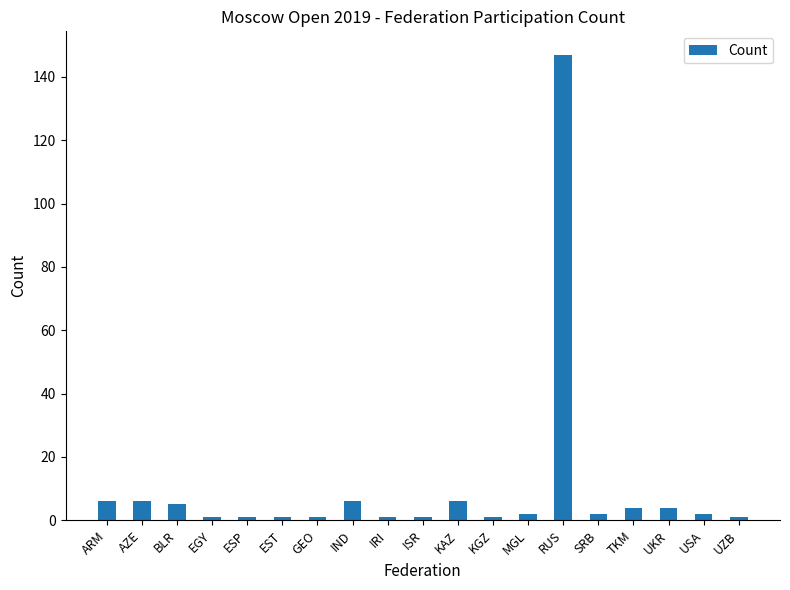

What is the sum of the values at TKM and EGY?

5